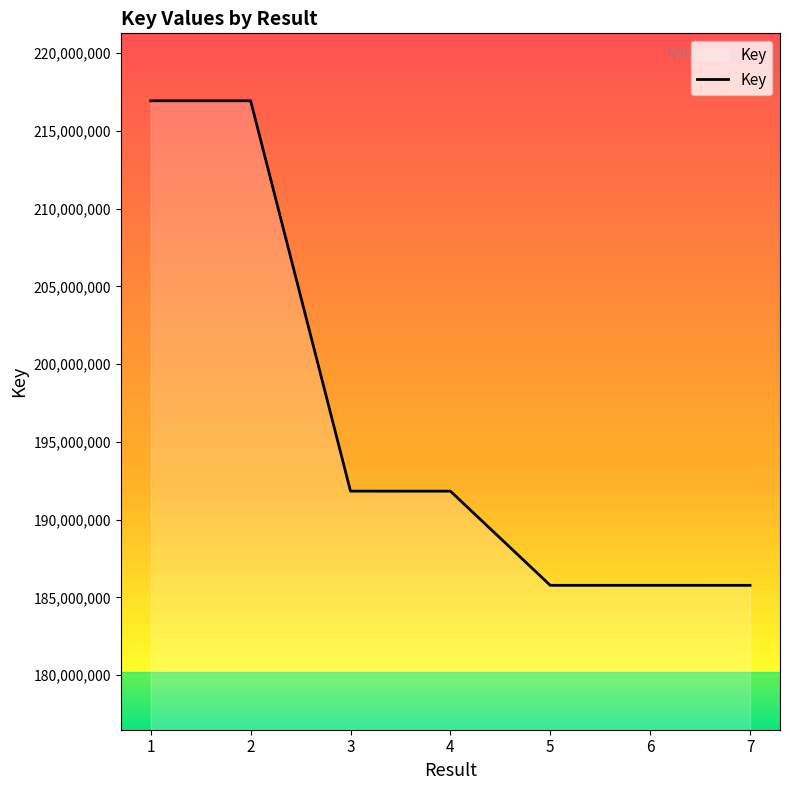

What is the greatest value displayed?

216944371